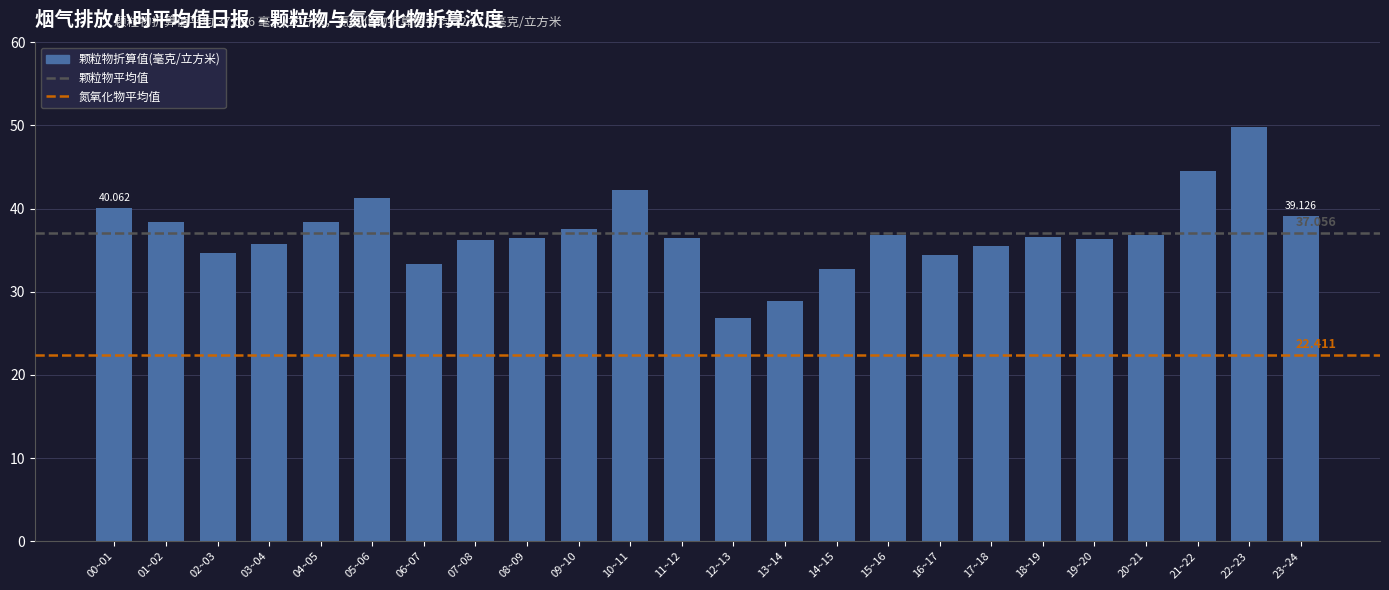

How many distinct data groups are displayed?

1